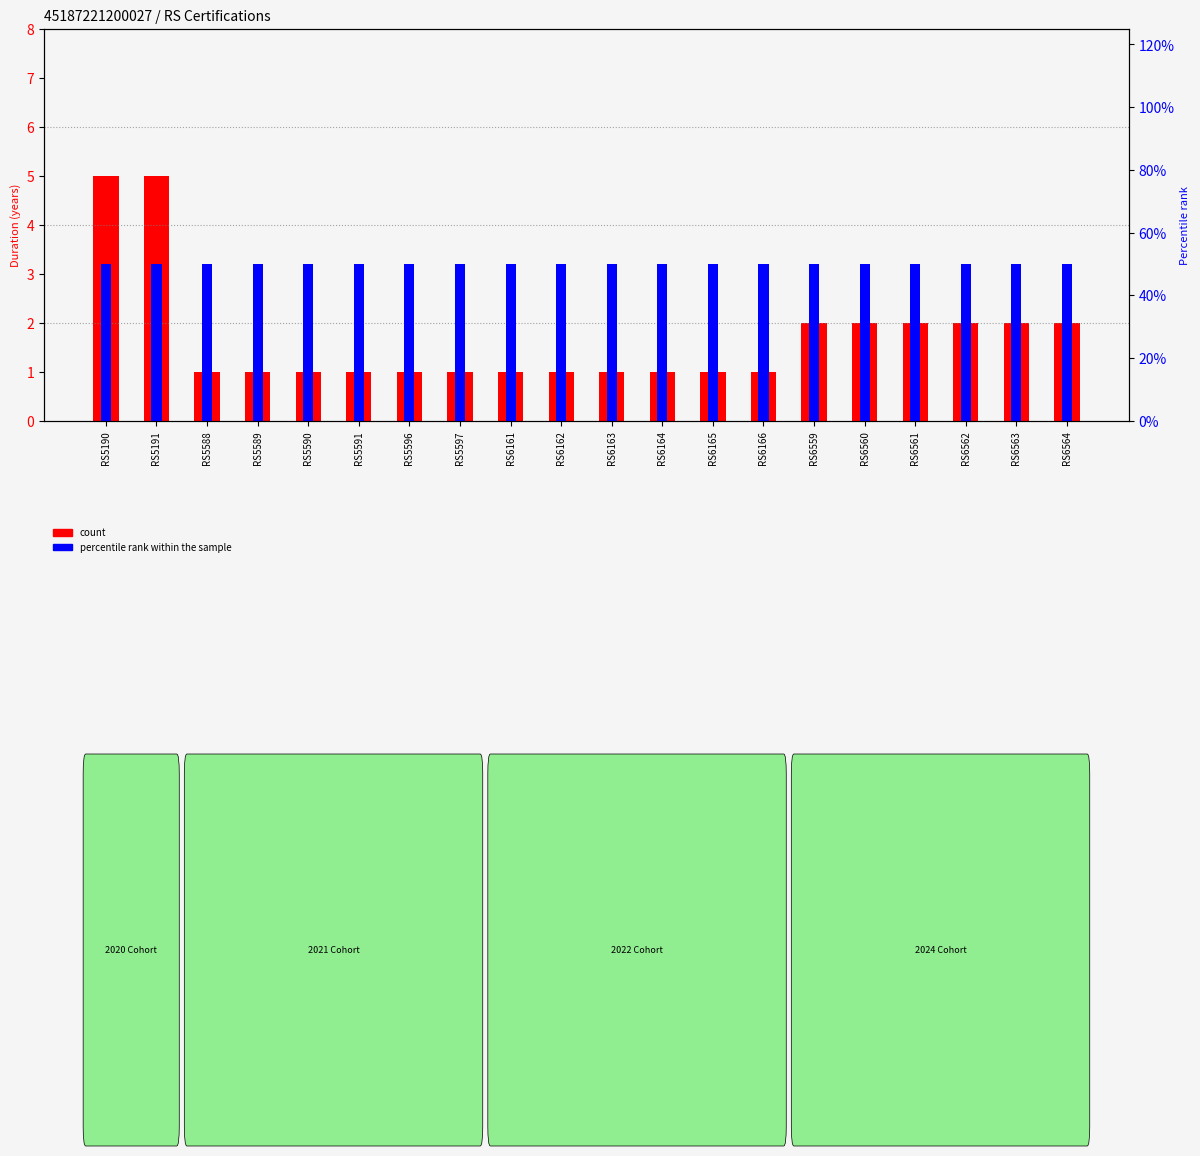

At RS6560, list the series in order from smallest to largest.

percentile rank within the sample, count